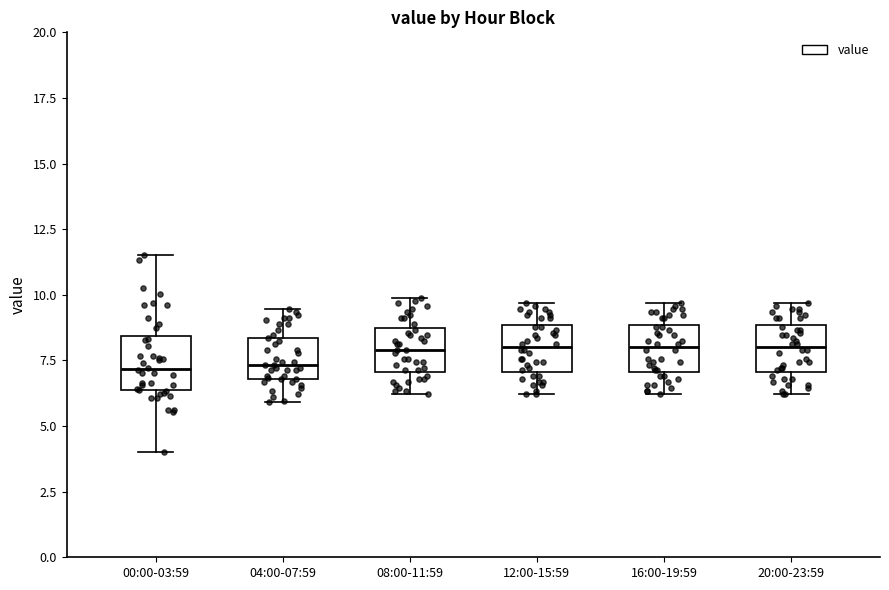

Reading left to right, transcribe this box plot: for each box, give where its median line is, the range the box spans, and where its two whiskers end, as read against the y-axis. The values are not printed on the chart, so give them approximately, as read against the axis.

00:00-03:59: median 7.0, box 6.5 to 8.5, whiskers 4.0 to 11.5
04:00-07:59: median 7.5, box 7.0 to 8.5, whiskers 6.0 to 9.5
08:00-11:59: median 8.0, box 7.0 to 8.5, whiskers 6.0 to 10.0
12:00-15:59: median 8.0, box 7.0 to 9.0, whiskers 6.0 to 9.5
16:00-19:59: median 8.0, box 7.0 to 9.0, whiskers 6.0 to 9.5
20:00-23:59: median 8.0, box 7.0 to 9.0, whiskers 6.0 to 9.5